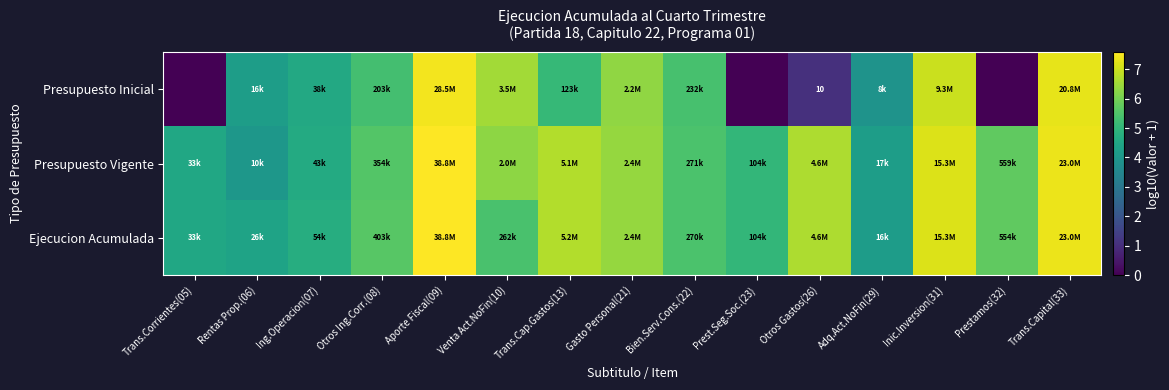

At which category does the chart reach its peak across all series?

Aporte Fiscal(09)